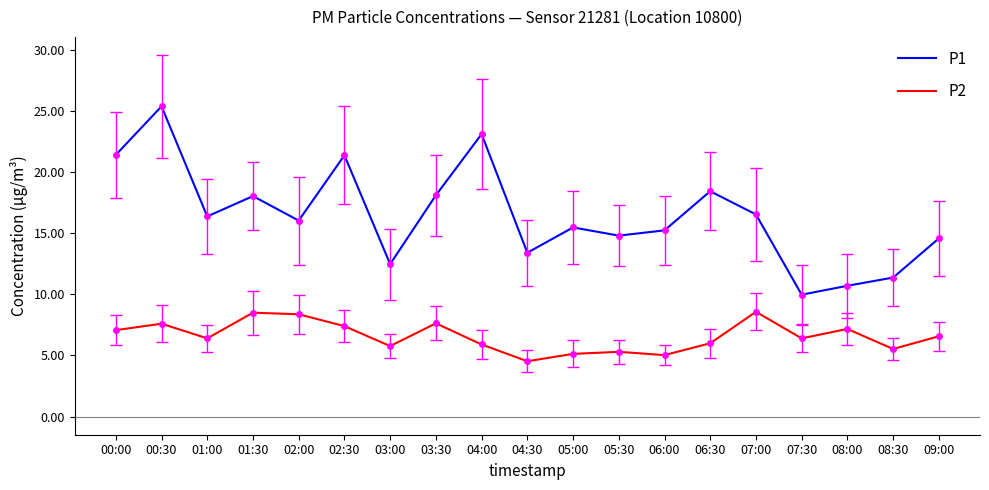

What is the difference between the maximum and minimum values in the P1 series?

15.4